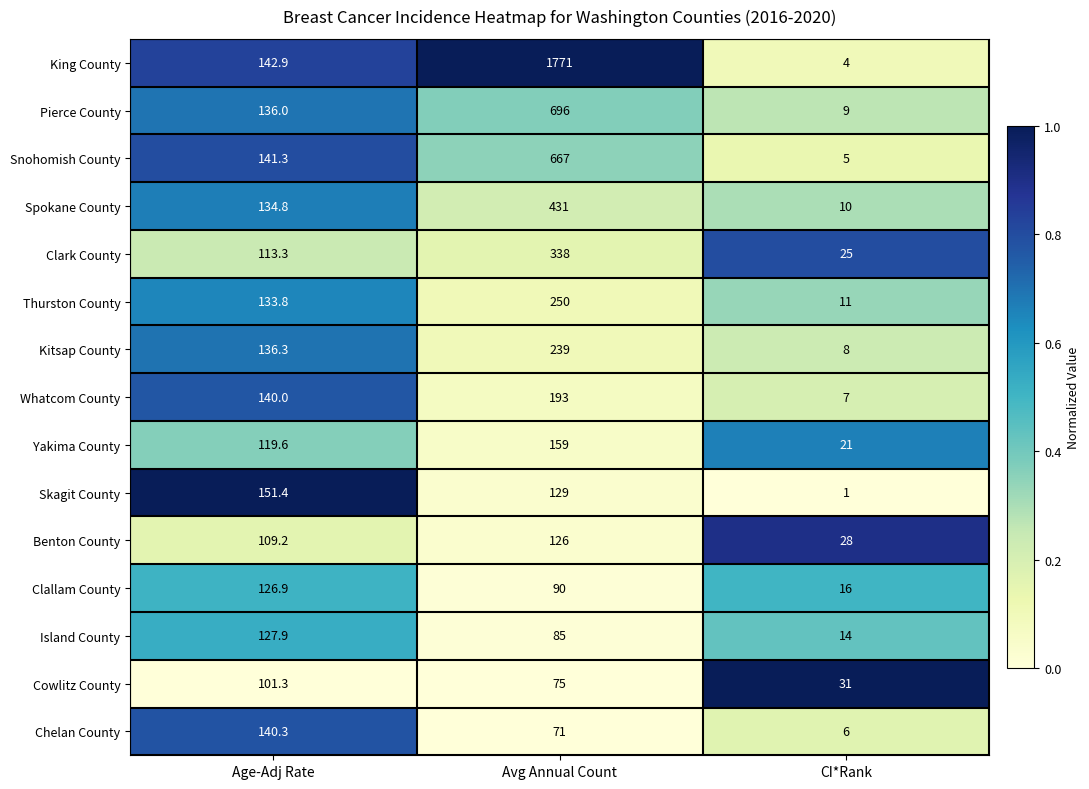

What is the approximate value of Cowlitz County at CI*Rank?

31.0